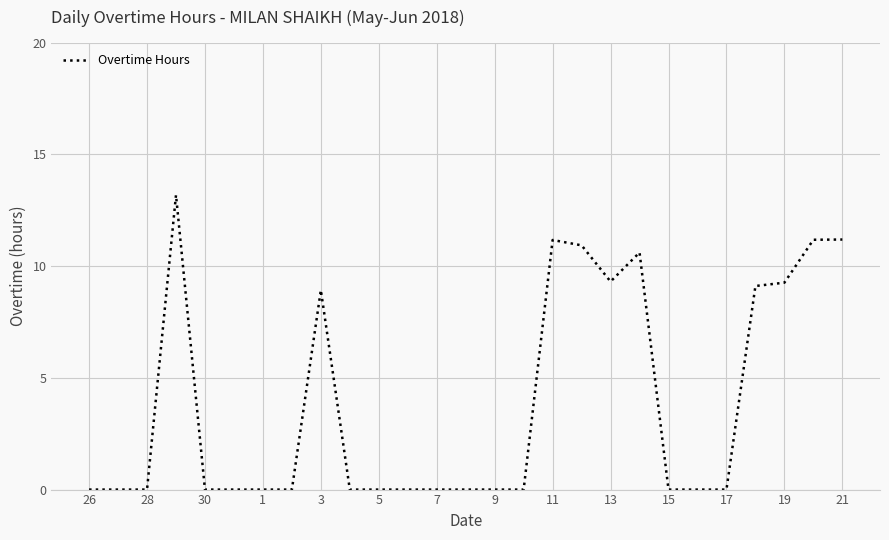

What is the greatest value displayed?

13.2